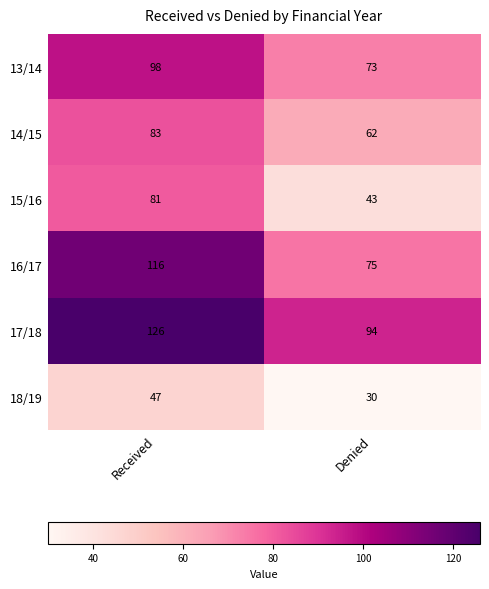

Which series has the widest spread of values?

16/17